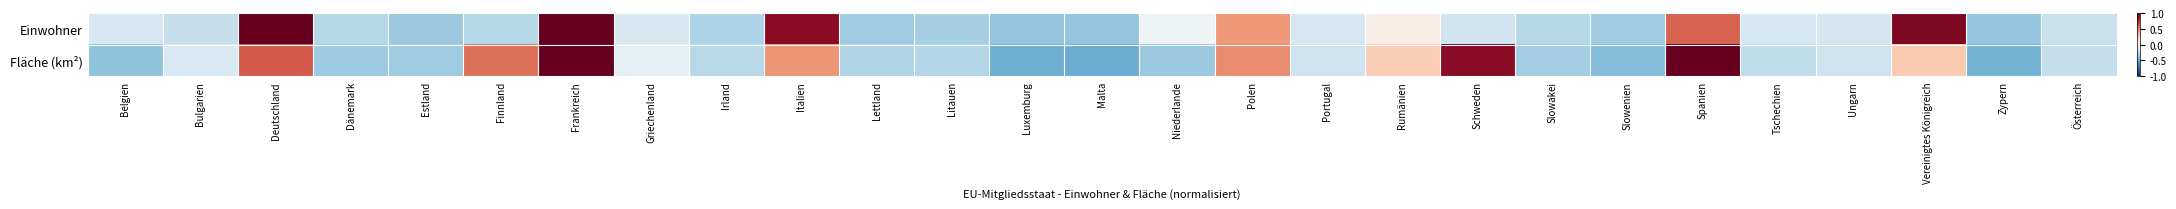

At how many categories does at least one series exceed 0?

9